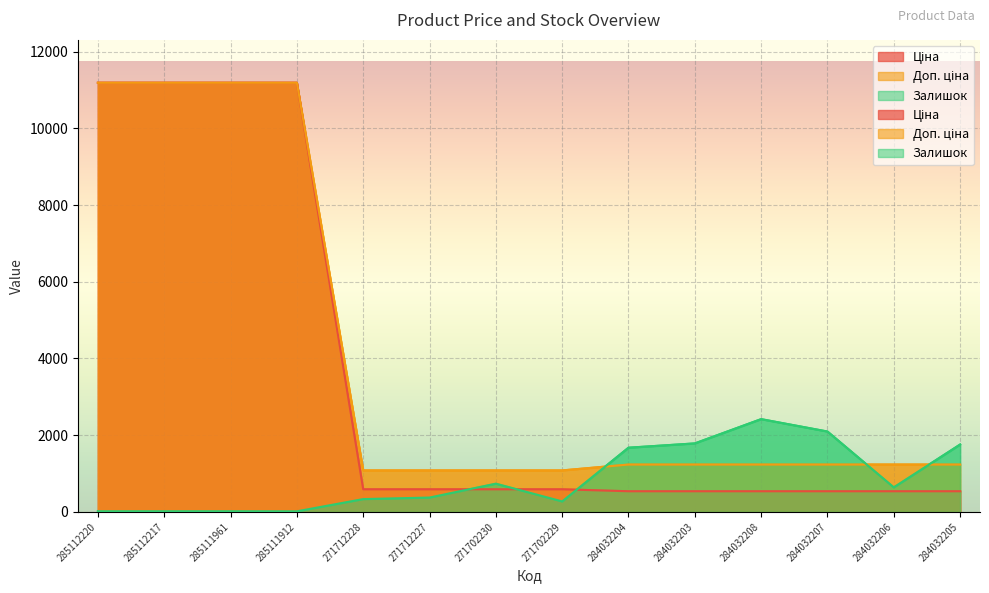

Between which two adjacent categories do Ціна and Залишок first intersect?

271712227 and 271702230